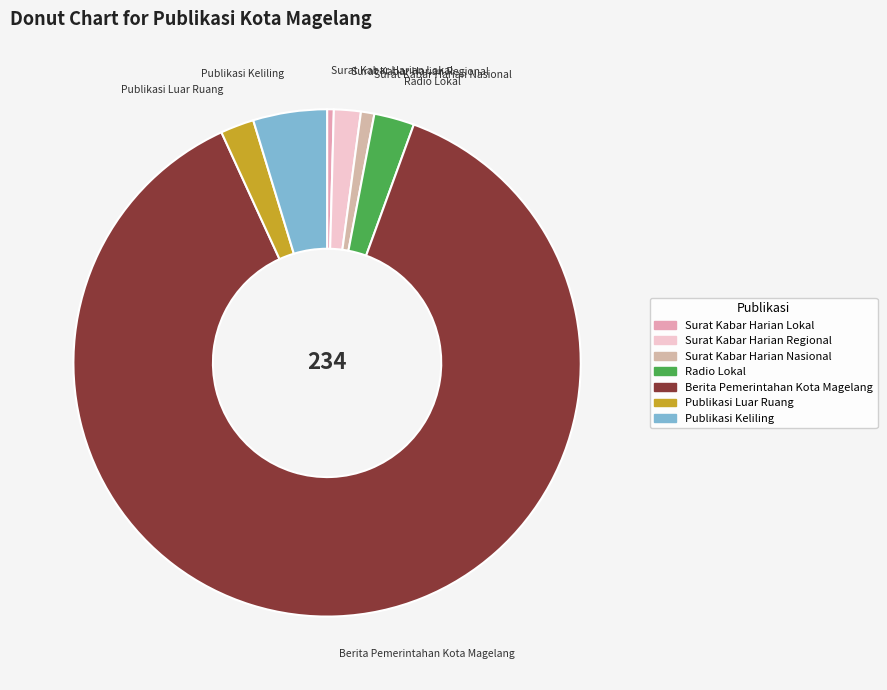

Rank the categories by value from lowest to highest.

Jumlah Surat Kabar Harian Lokal, Jumlah Surat Kabar Harian Nasional, Jumlah Surat Kabar Harian Regional, Jumlah Publikasi Luar Ruang, Jumlah Radio Lokal, Jumlah Publikasi Keliling, Jumlah Berita Pemerintahan Kota Magelang